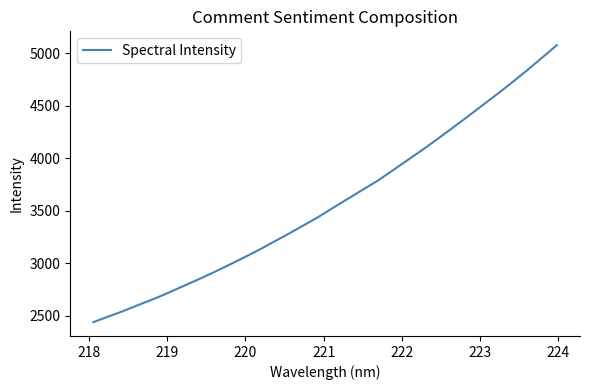

What is the difference between the maximum and minimum values?

2636.1